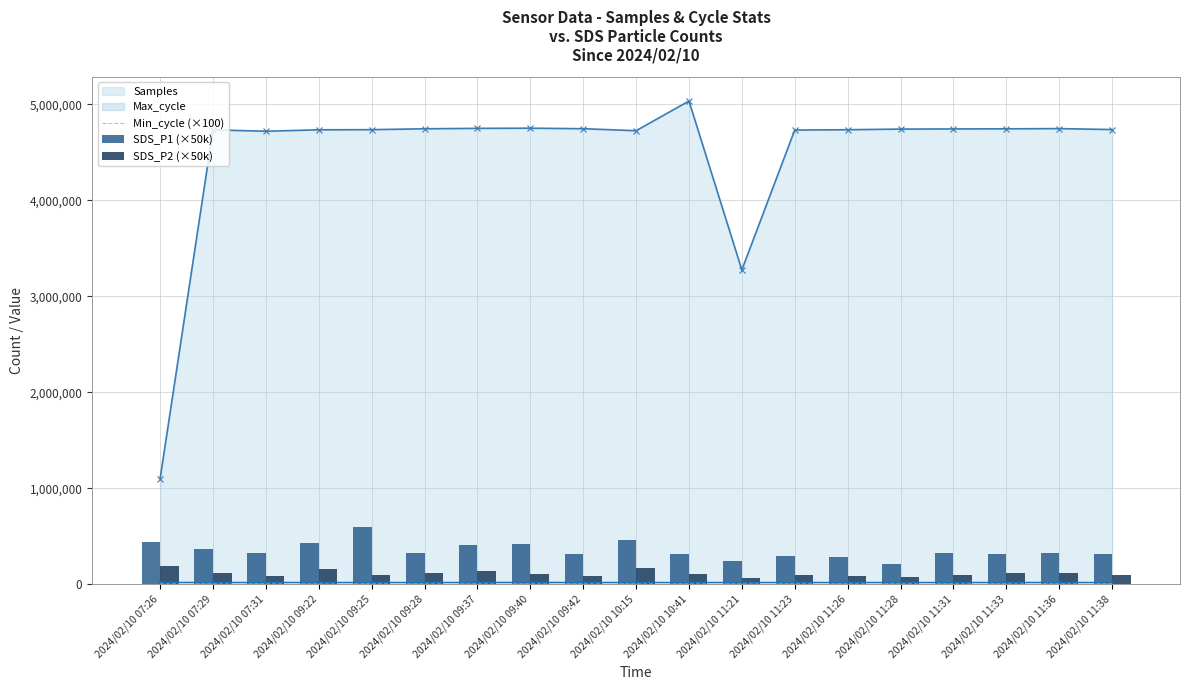

Where is Samples nearest to the value 3067656?

2024/02/10 11:21